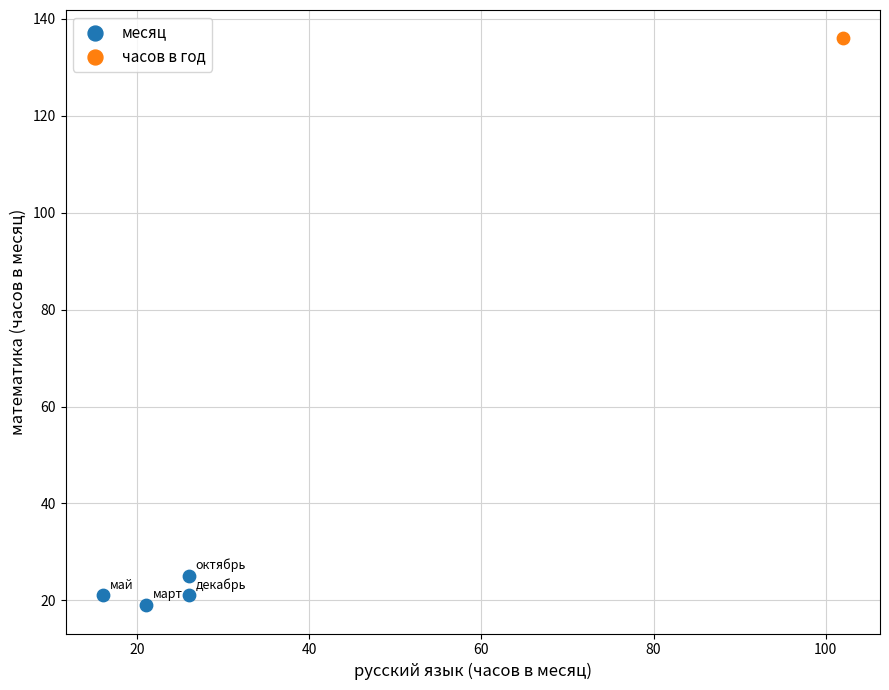

What are all the series names shown in the legend?

месяц, часов в год